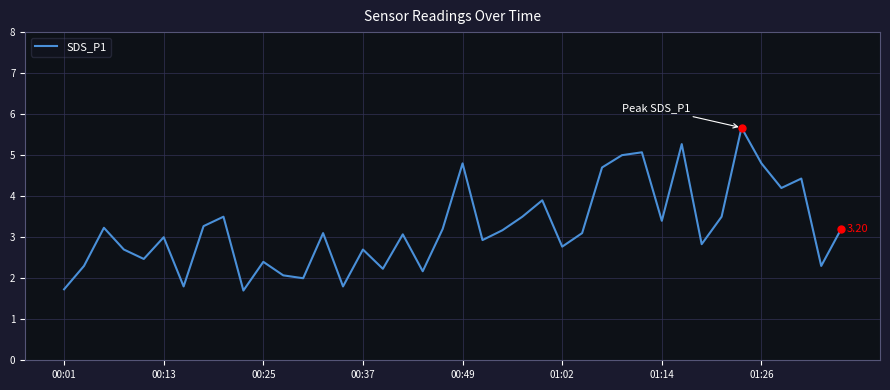

What is the greatest value displayed?

5.7